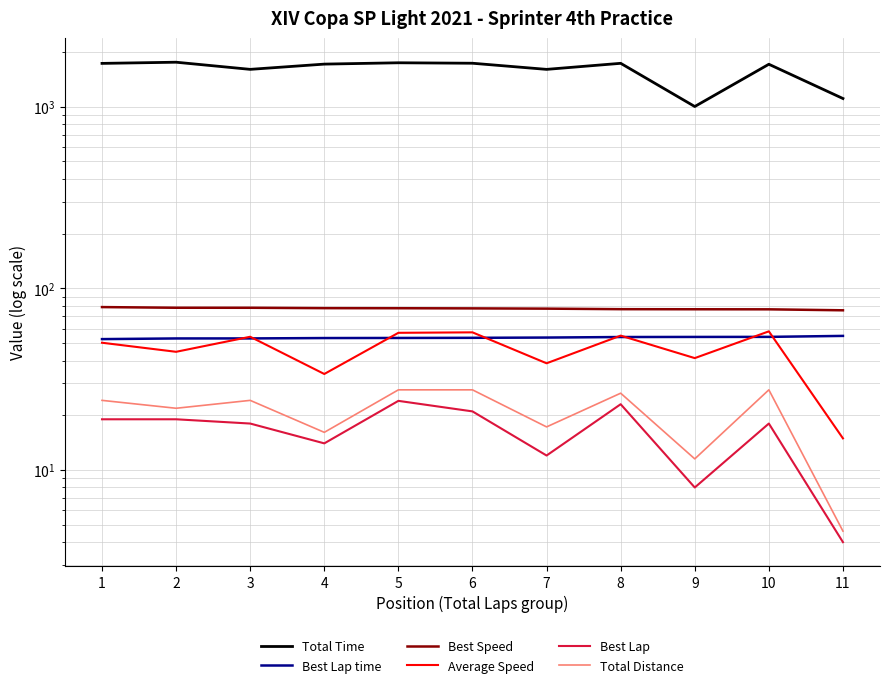

At which label is Best Speed closest to 77?

8